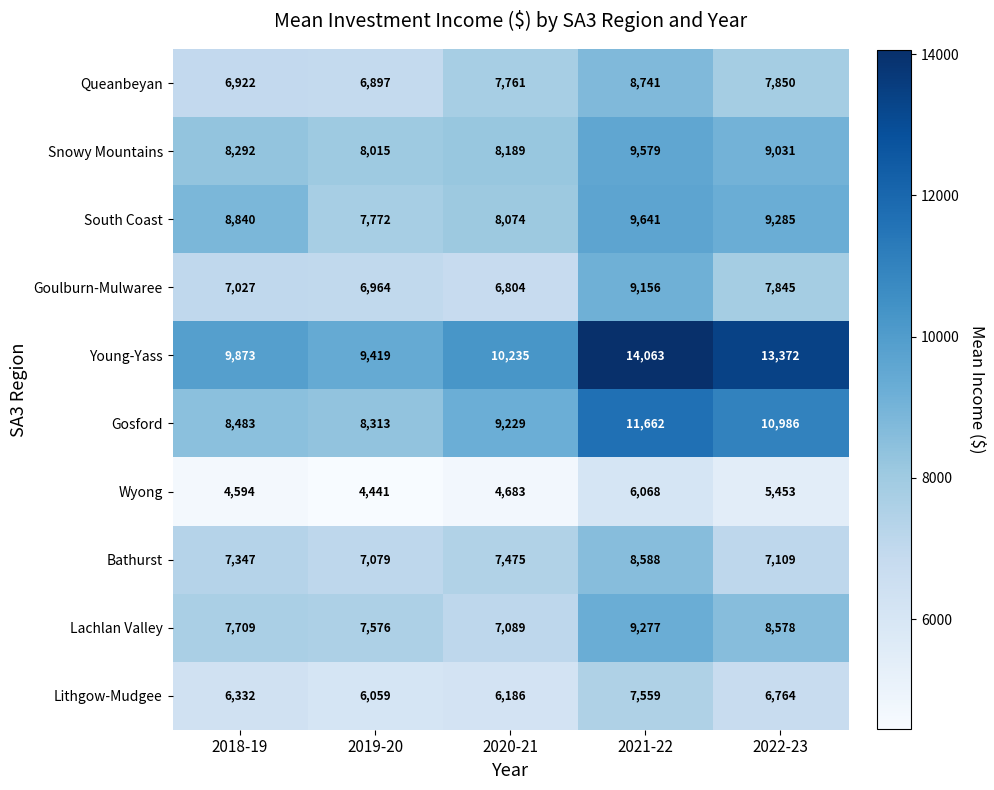

Which series has the largest range (max minus min)?

Young-Yass